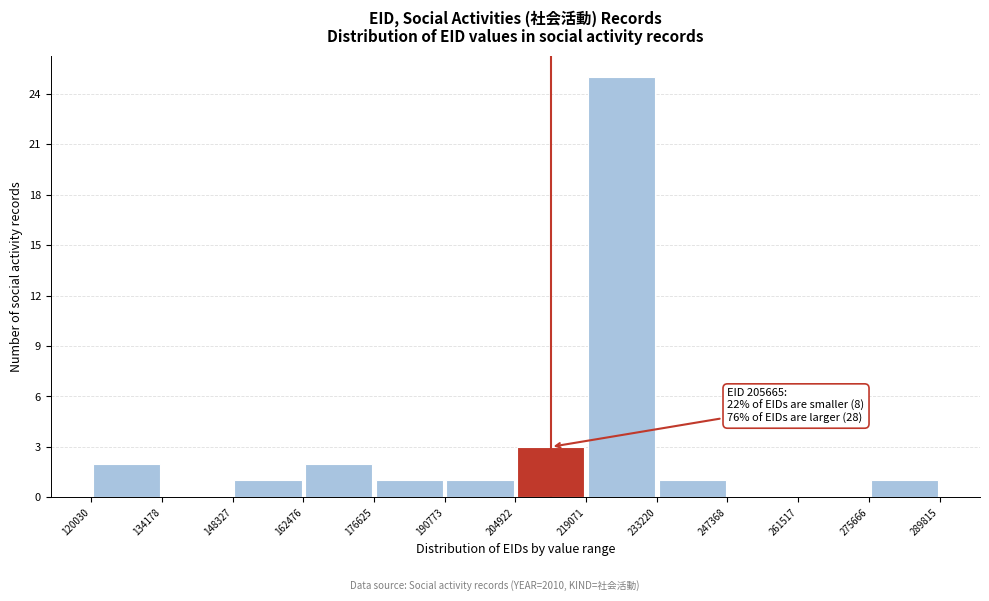

Which range on the x-axis has the tallest bar?

219071 to 233220